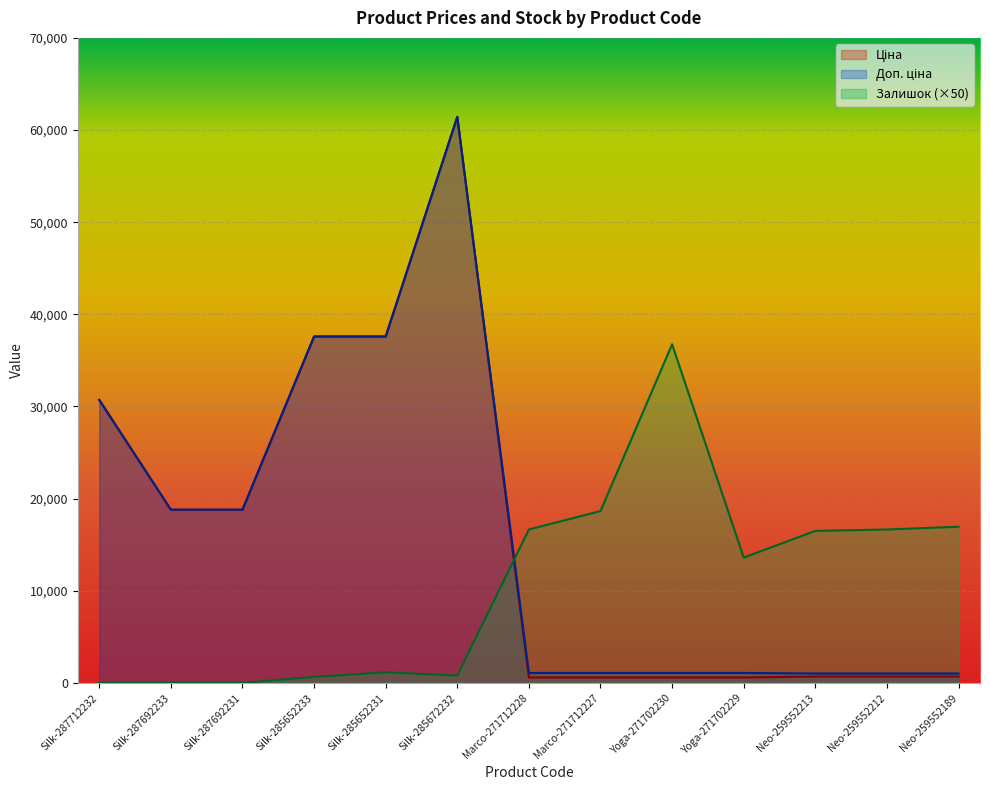

What is the label of the 13th point from the left?

Neo-259552189